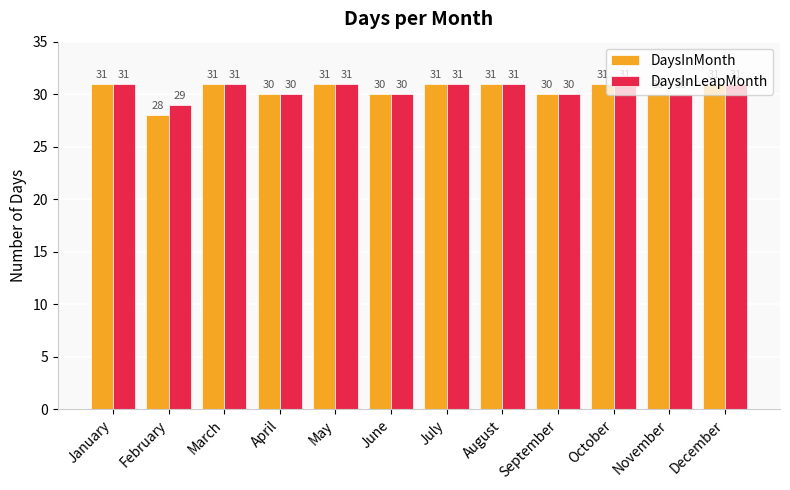

True or false: DaysInLeapMonth has a value of 9 at January.

False